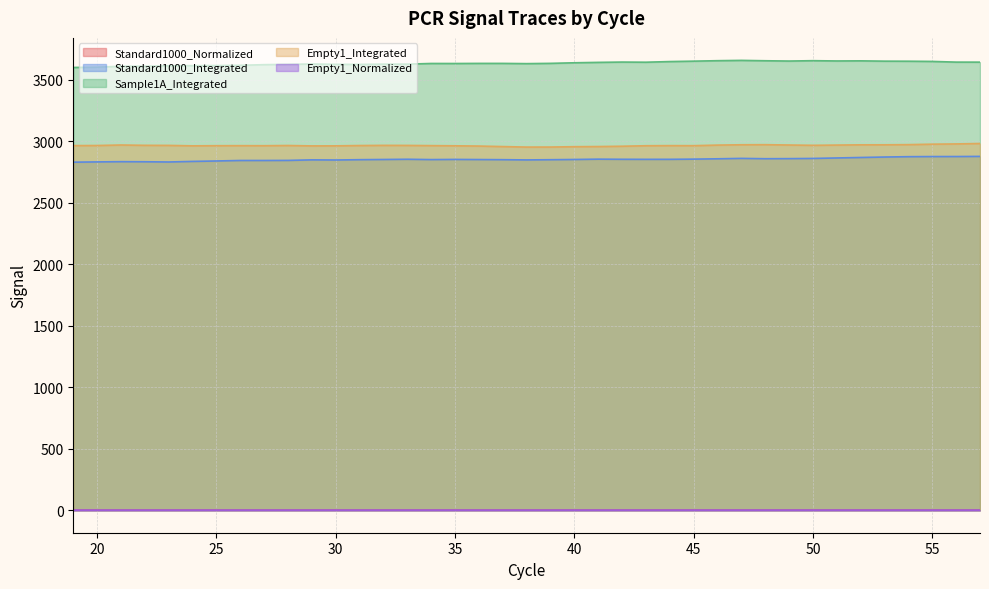

True or false: Empty1_Normalized and Sample1A_Integrated cross at least once.

False